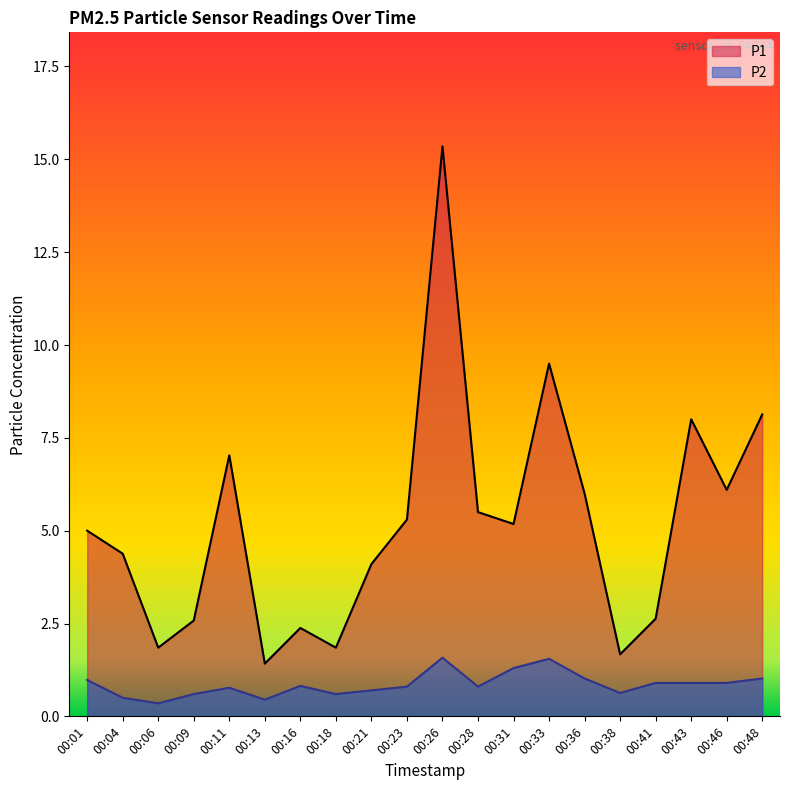

True or false: P1 and P2 intersect in this chart.

False